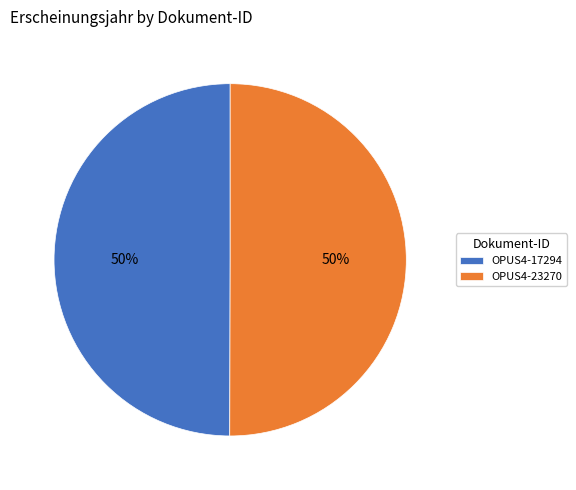

What percentage is the OPUS4-23270 slice, to the nearest percent?

50%